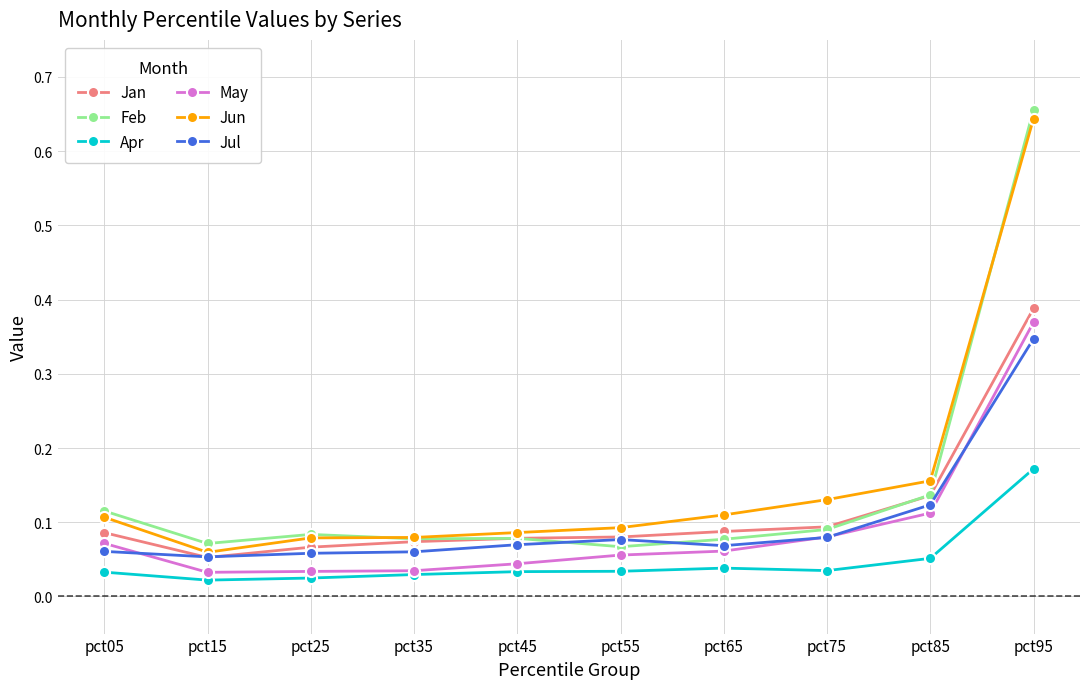

At which category does Jun reach its first local valley?

pct15